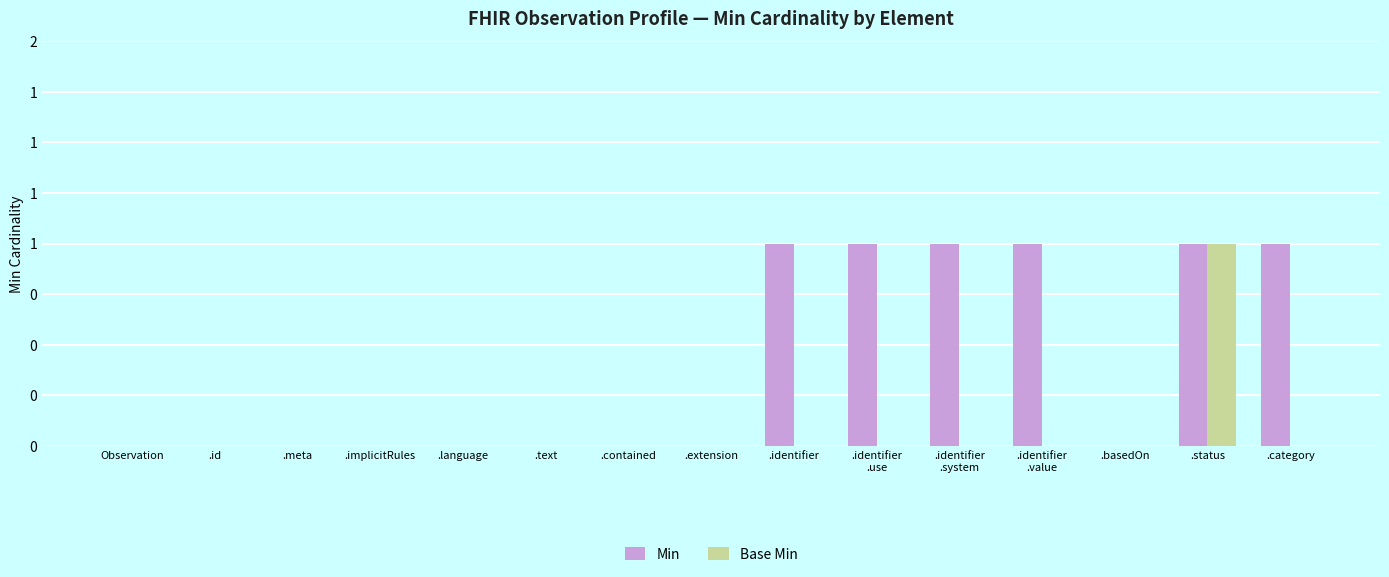

What is the maximum value shown in the chart?

1